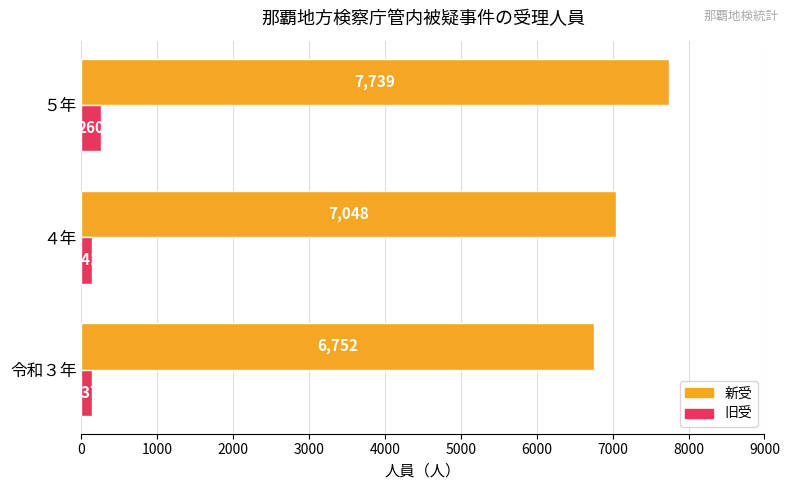

How many distinct data groups are displayed?

2